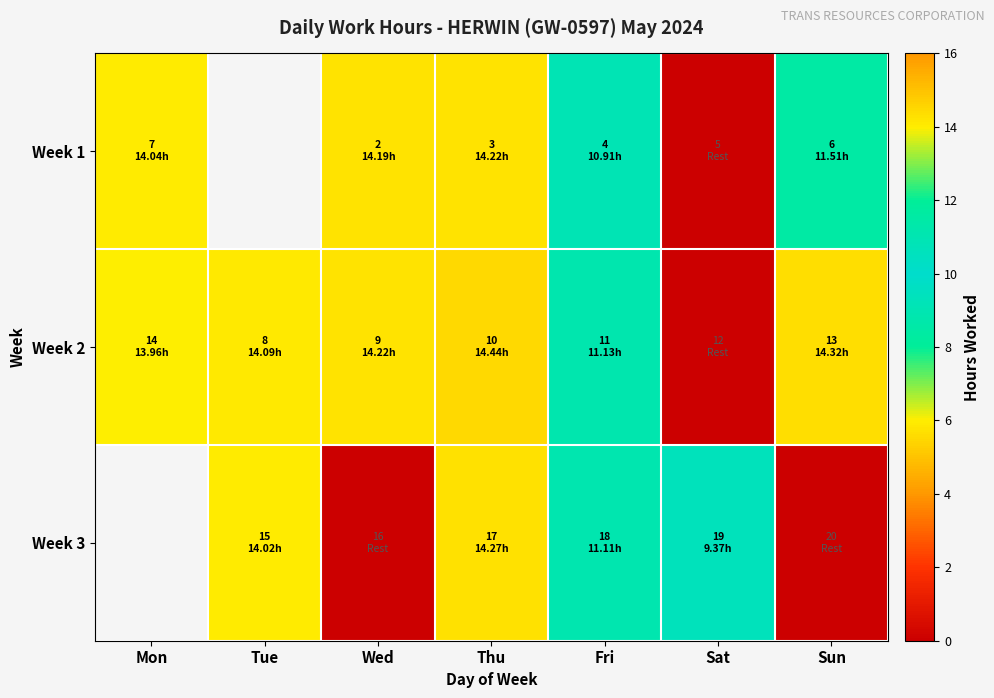

At Fri, list the series in order from largest to smallest.

Week 2, Week 3, Week 1